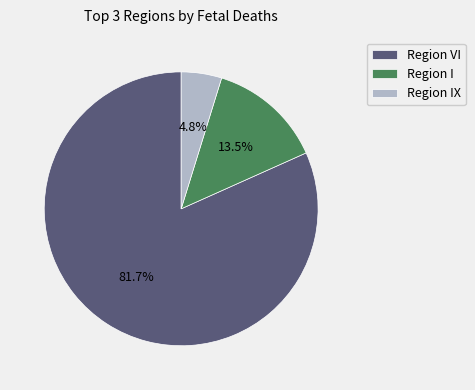

What percentage do Region VI and Region IX together represent?

86.5%